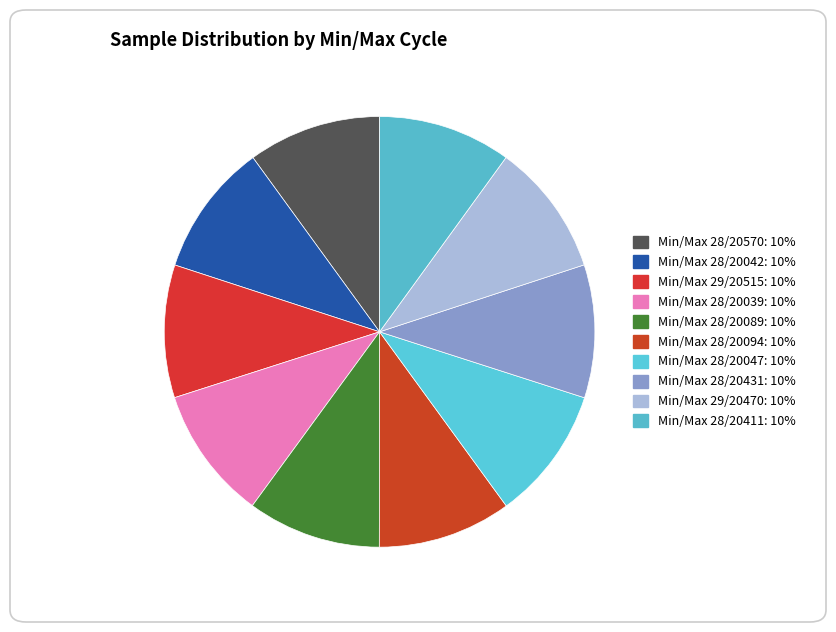

Is there a majority slice in this chart?

No